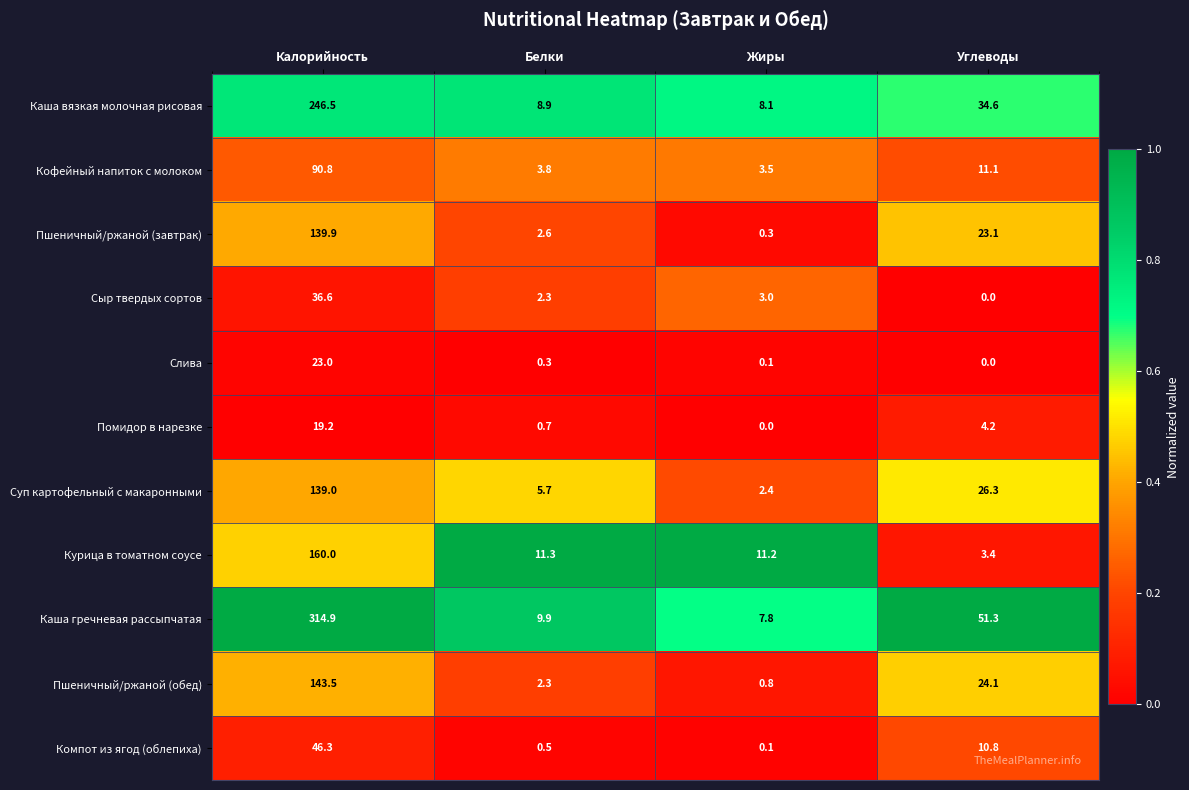

The Суп картофельный с макаронными series shows 26.3 at Углеводы. True or false?

True